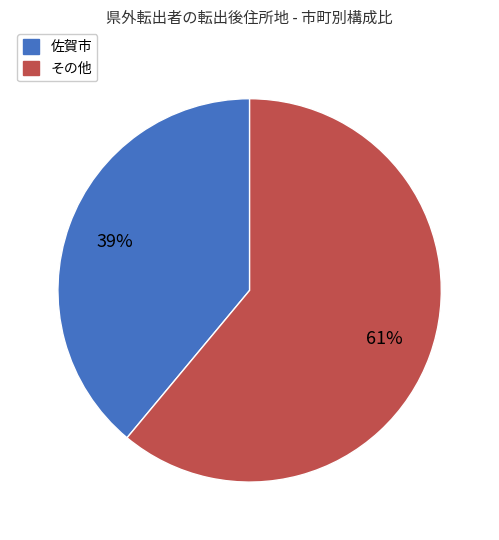

Is there any slice that represents more than half of the pie?

Yes